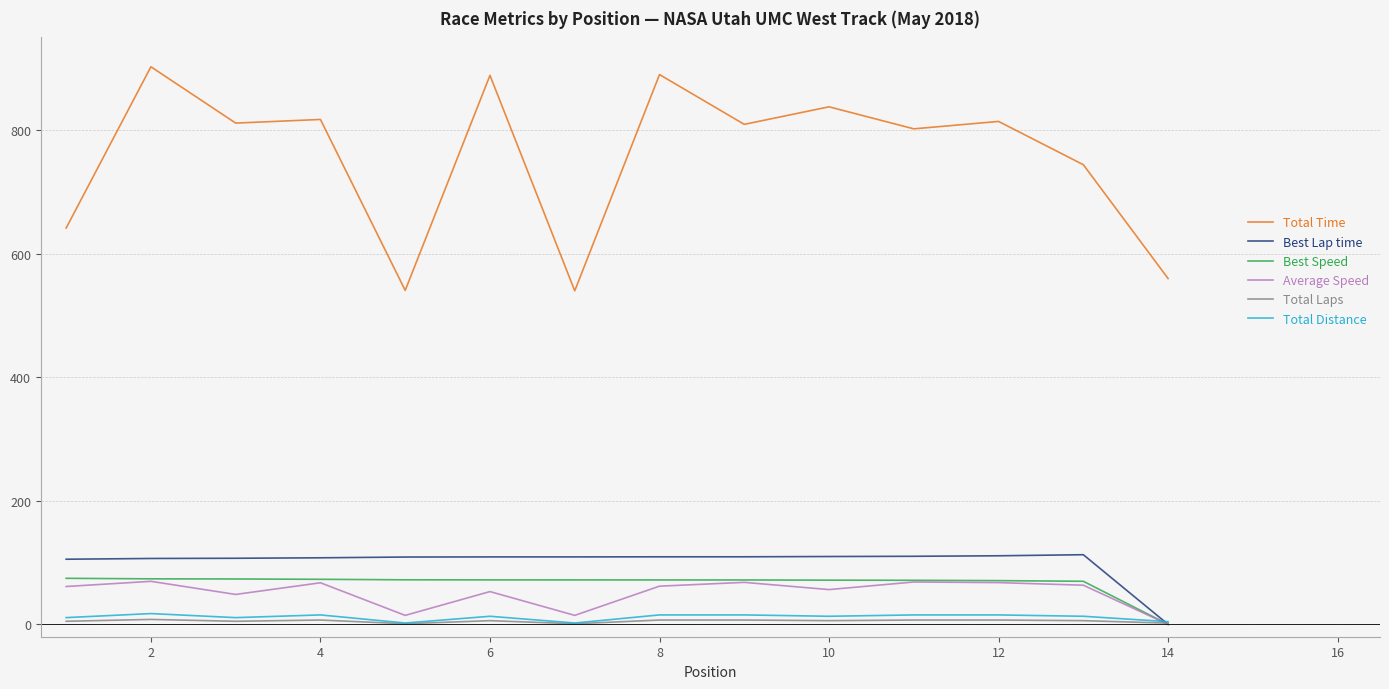

Which series has the largest total across all categories?

Total Time